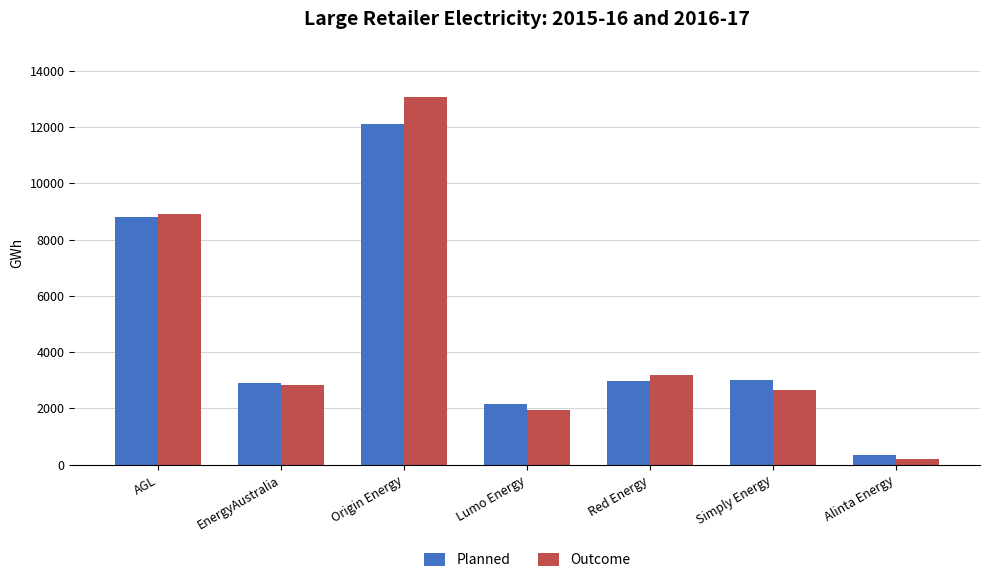

How many groups of bars are there?

7